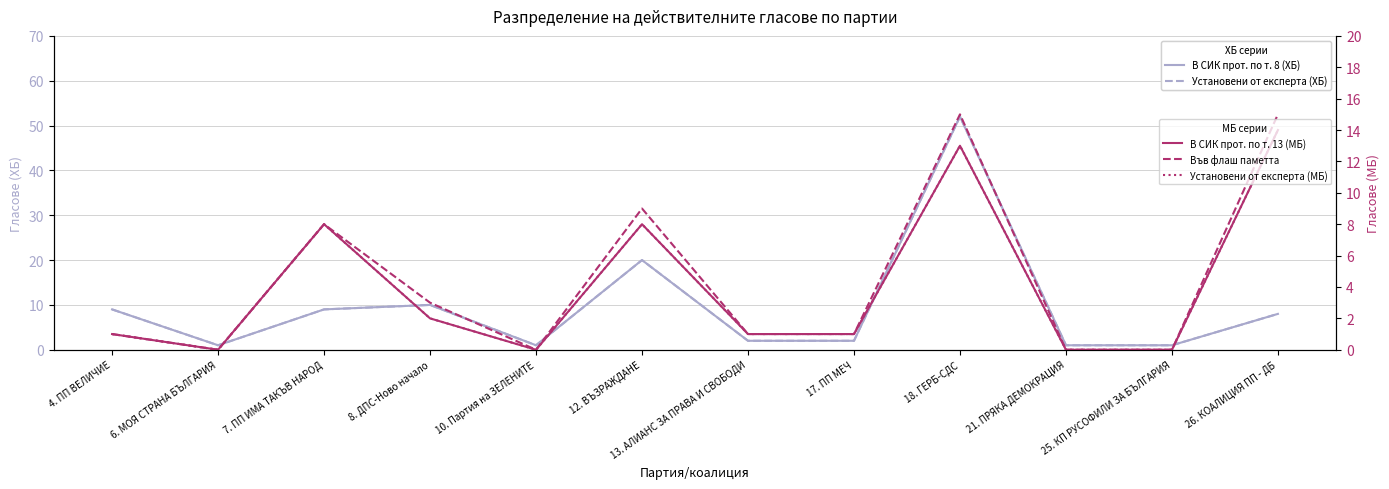

Is this an area chart (filled region under the line)?

No